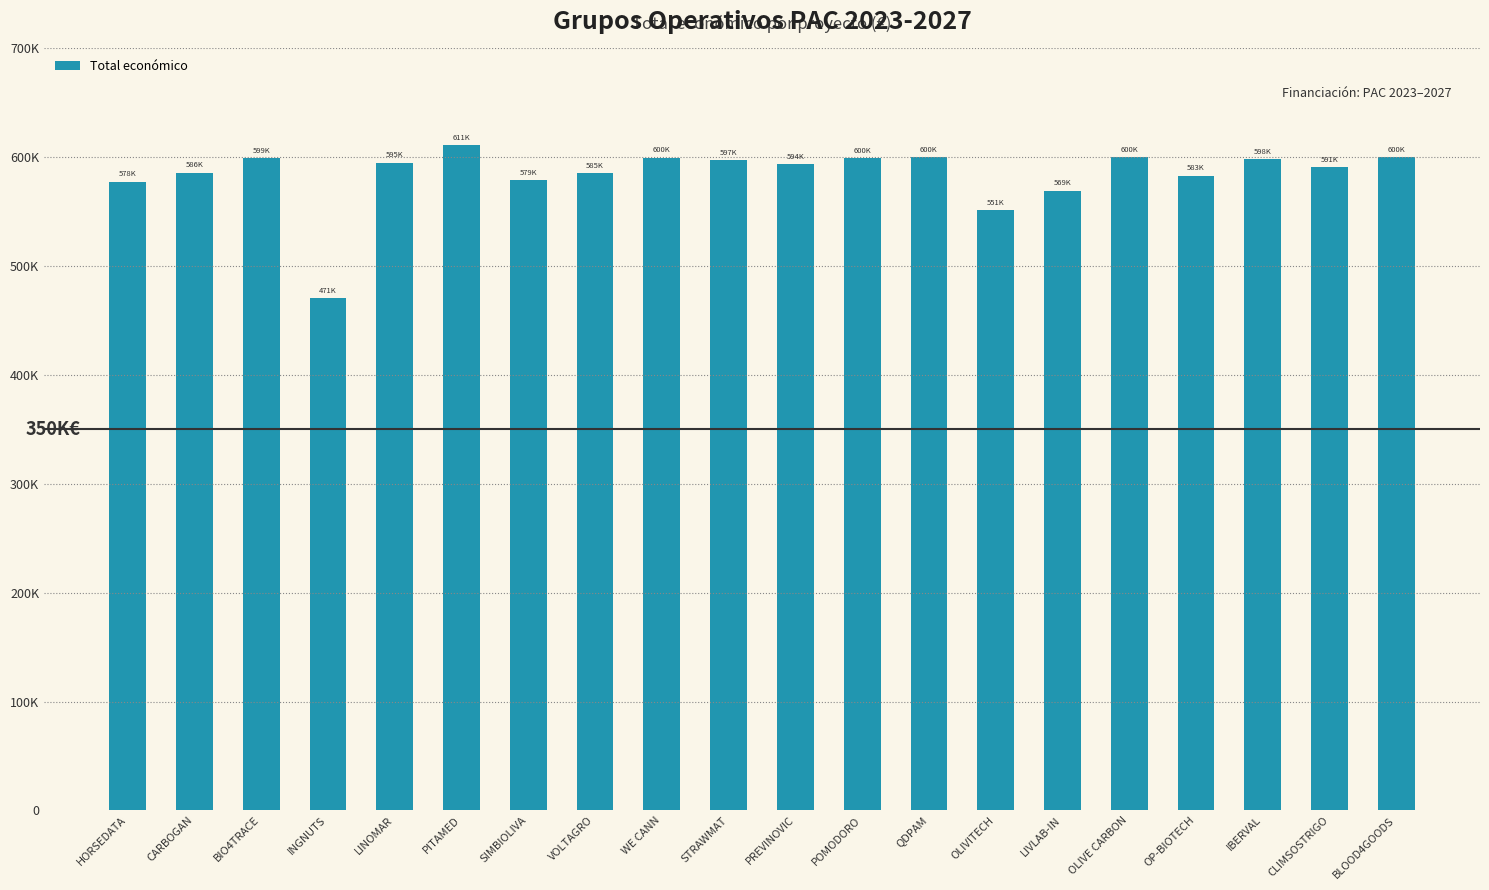

Are the bars horizontal?

No